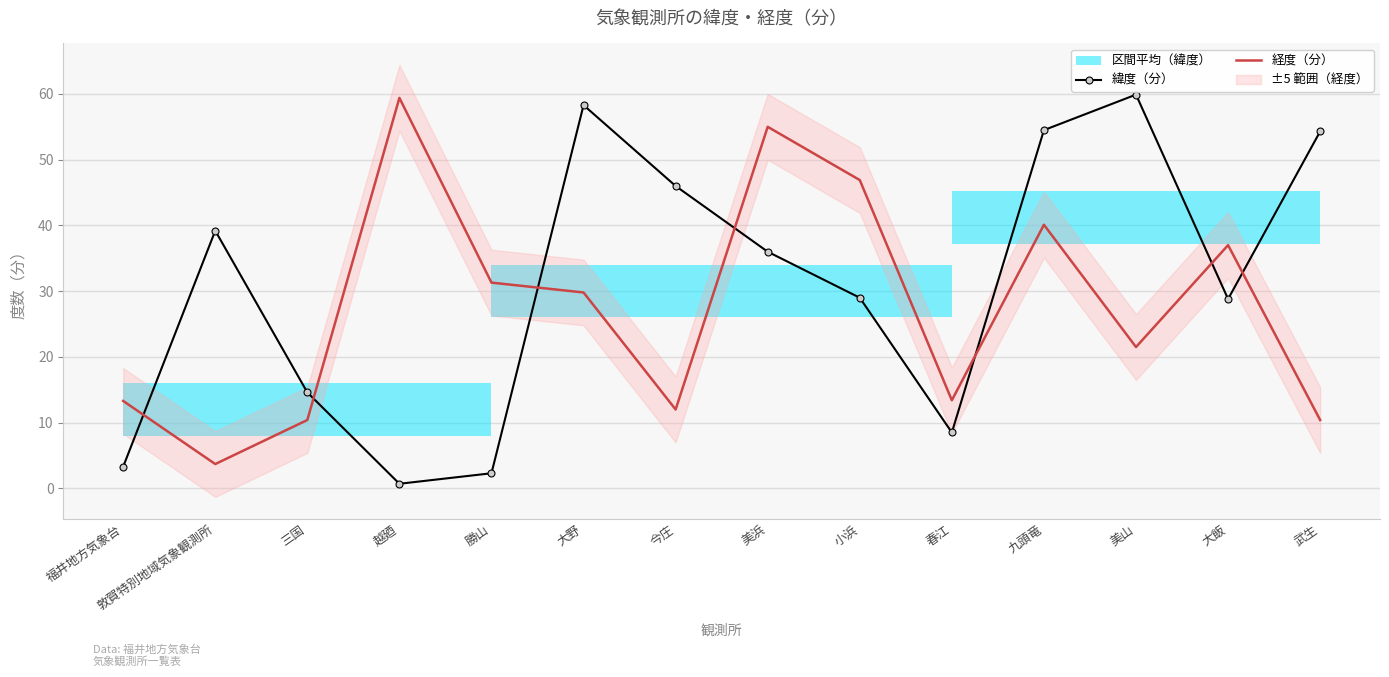

How many lines are shown in the chart?

2